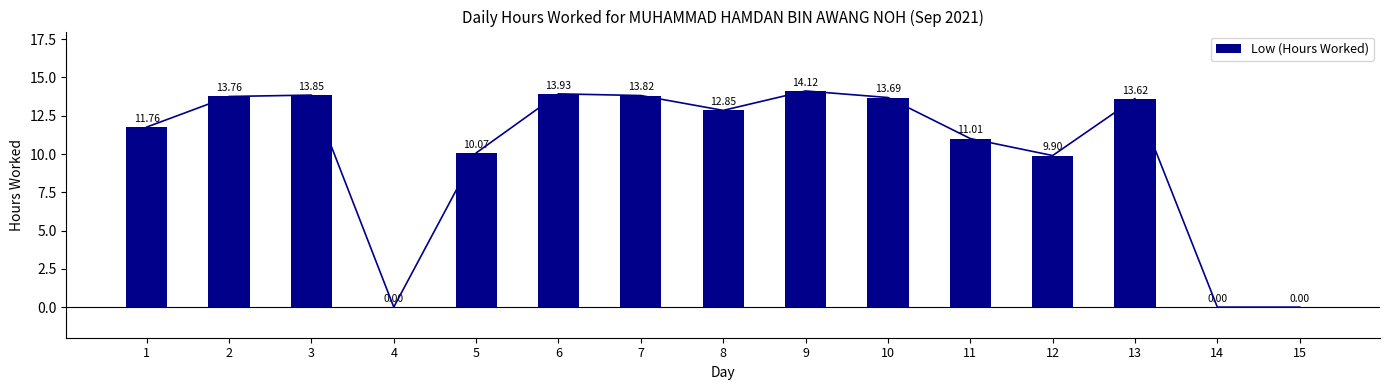

What is the average value?

10.2